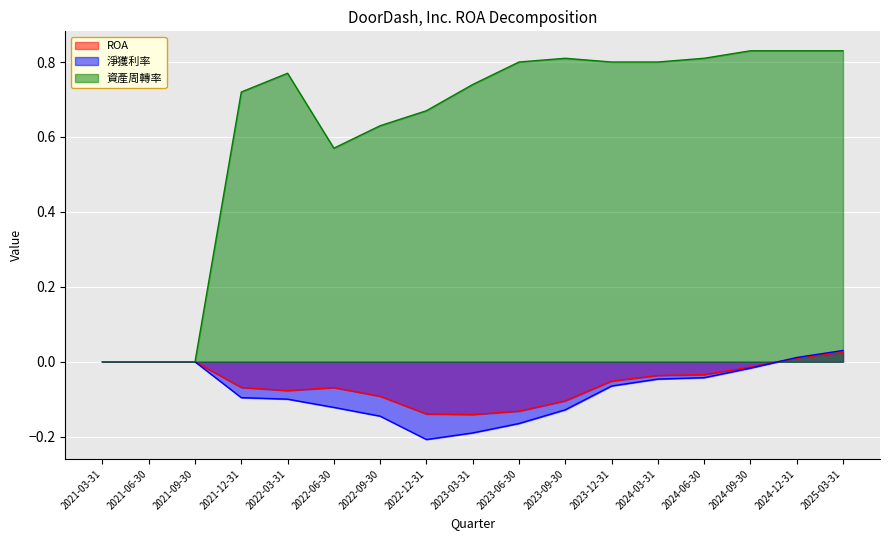

What position from the right is 2023-03-31?

9